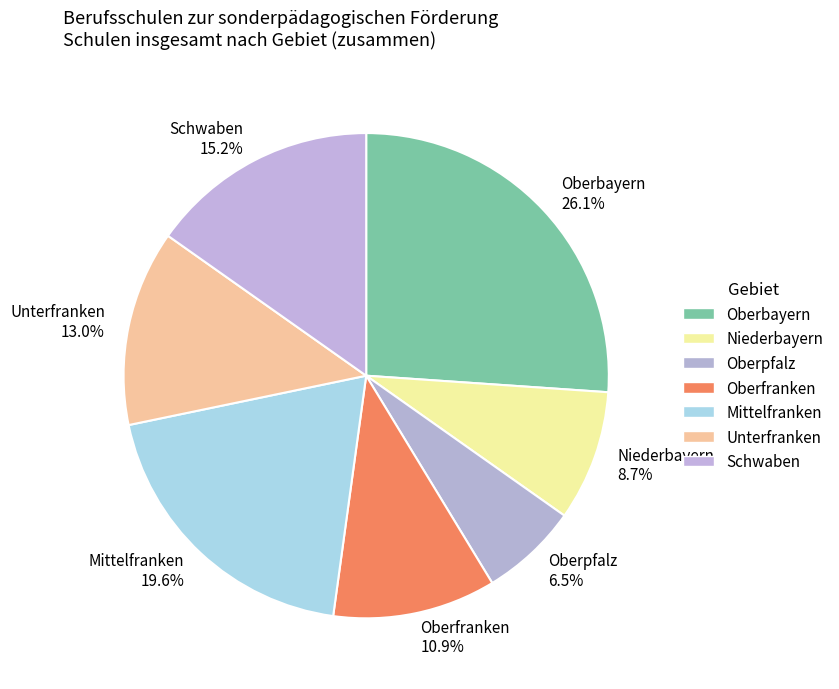

True or false: Oberfranken accounts for 17% of the total.

False